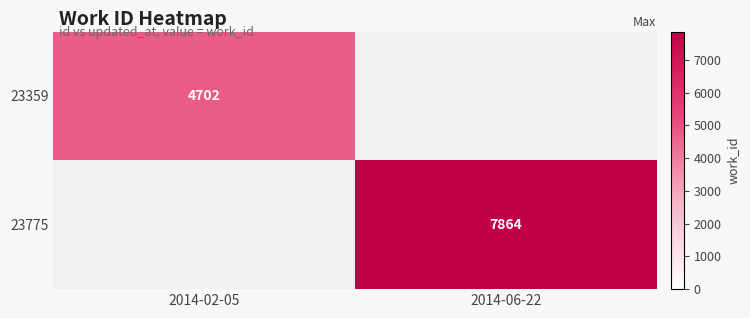

Is it true that 23775 equals 11036.0 at 2014-06-22?

False